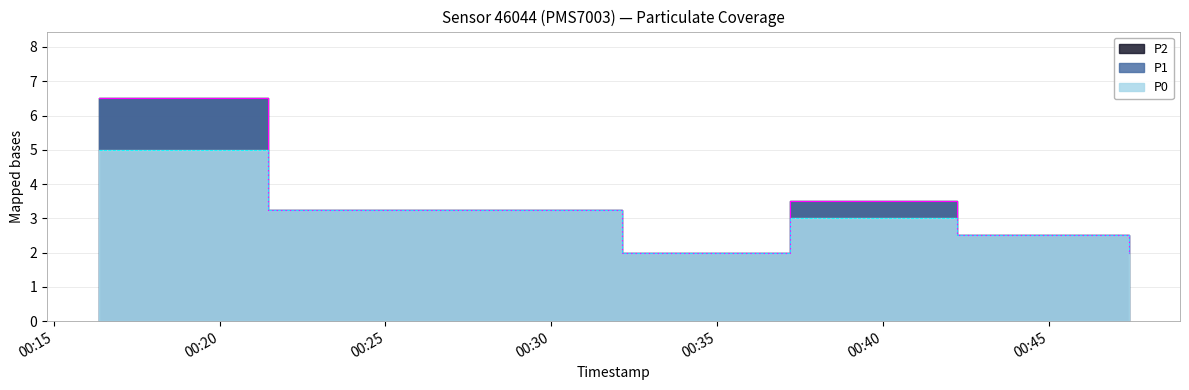

Where is the first local minimum for P1?

2022-10-18T00:32:08